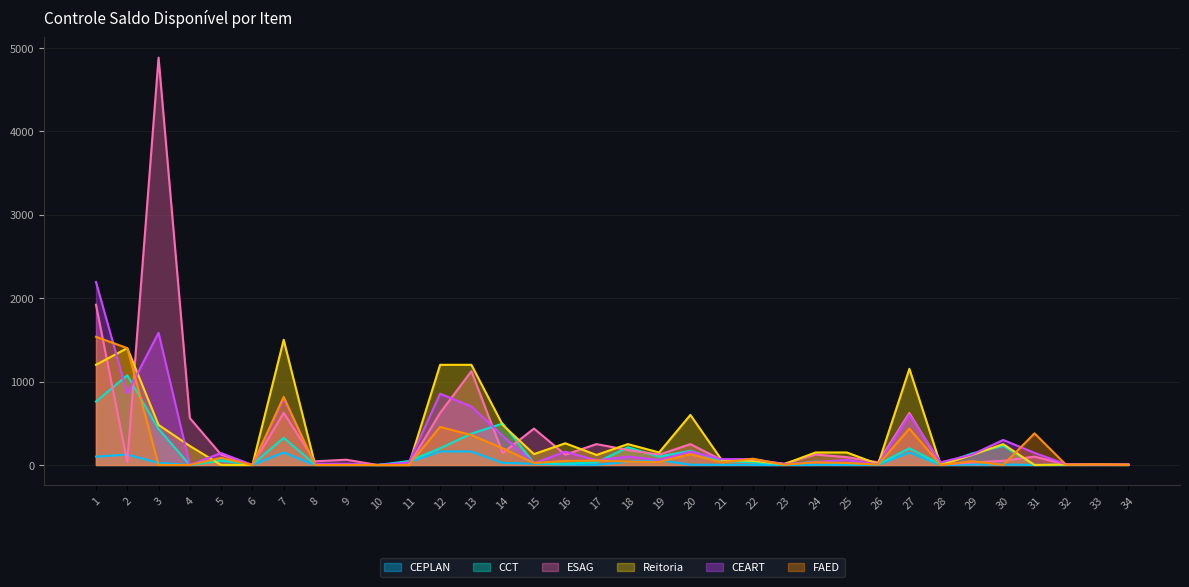

Is it true that FAED equals -872 at 11?

False